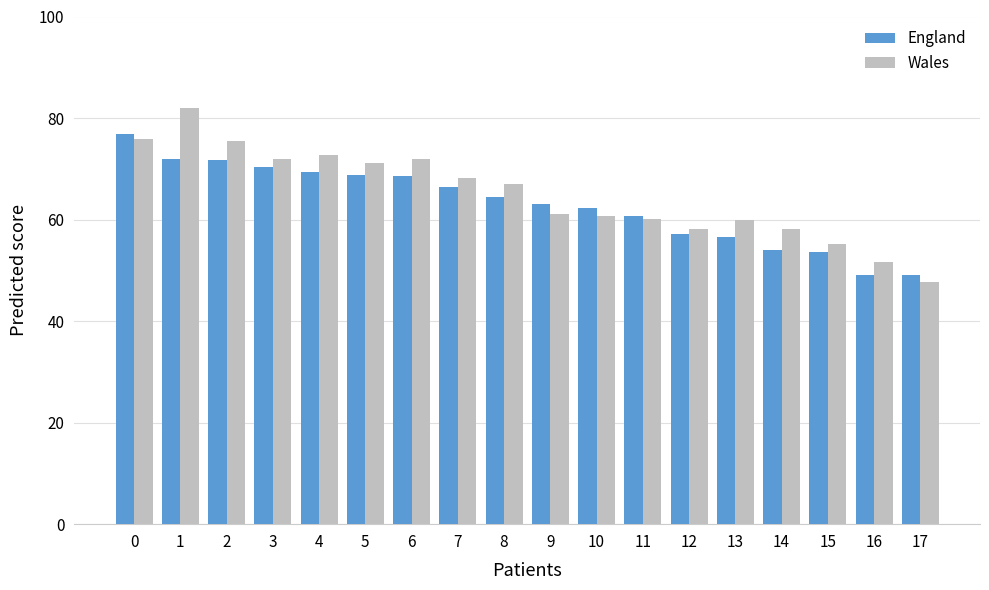

Are the bars horizontal?

No